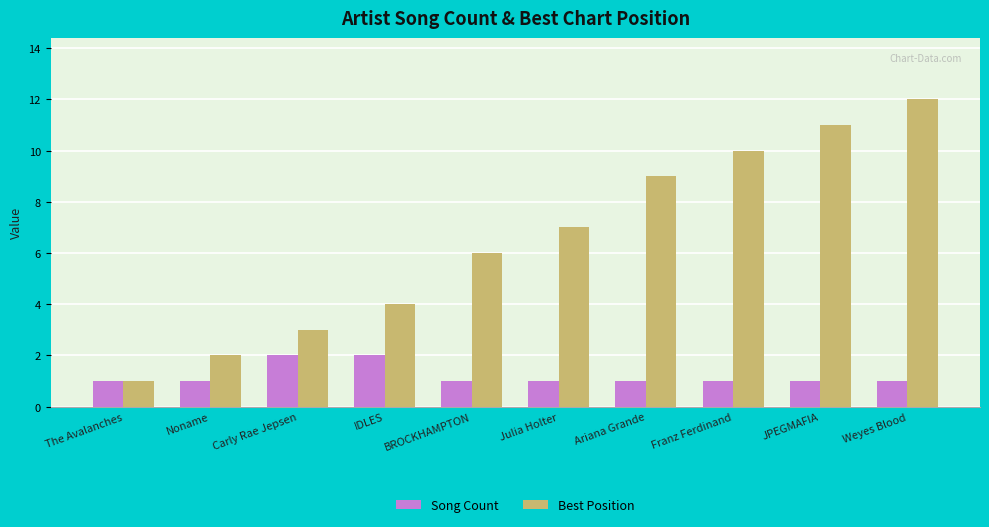

How many distinct data groups are displayed?

2